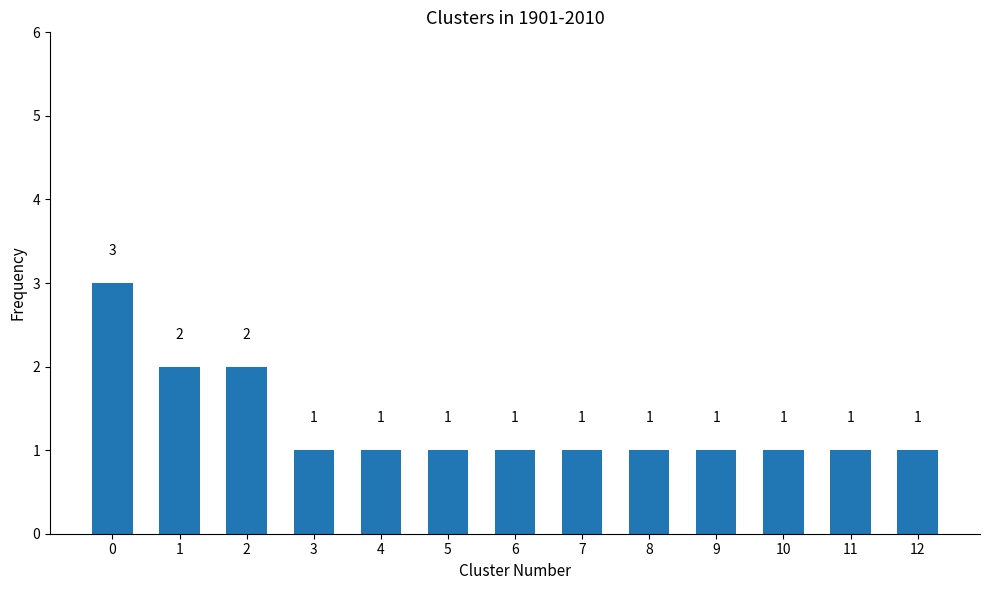

Which has a higher value, 1 or 10?

1